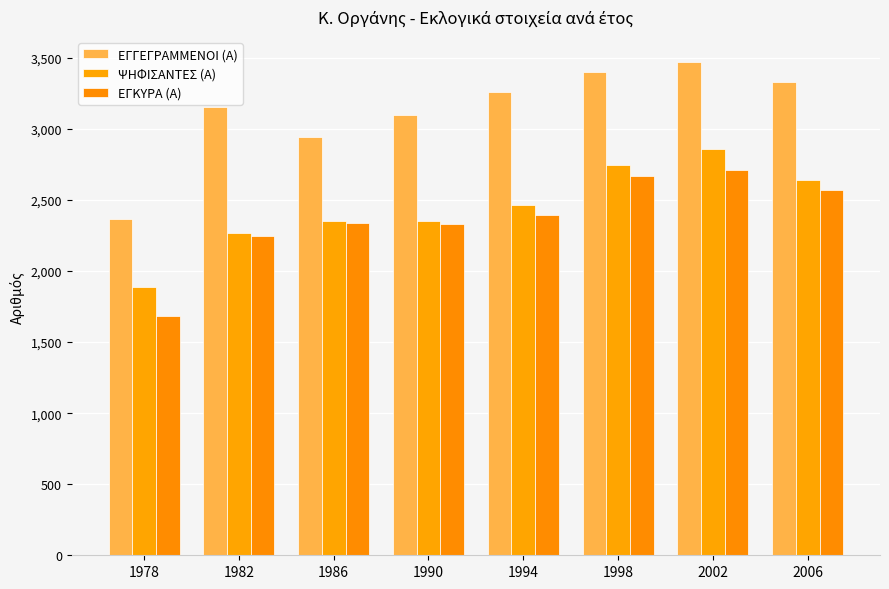

The value of ΨΗΦΙΣΑΝΤΕΣ (Α) at 1990 is 1017. True or false?

False